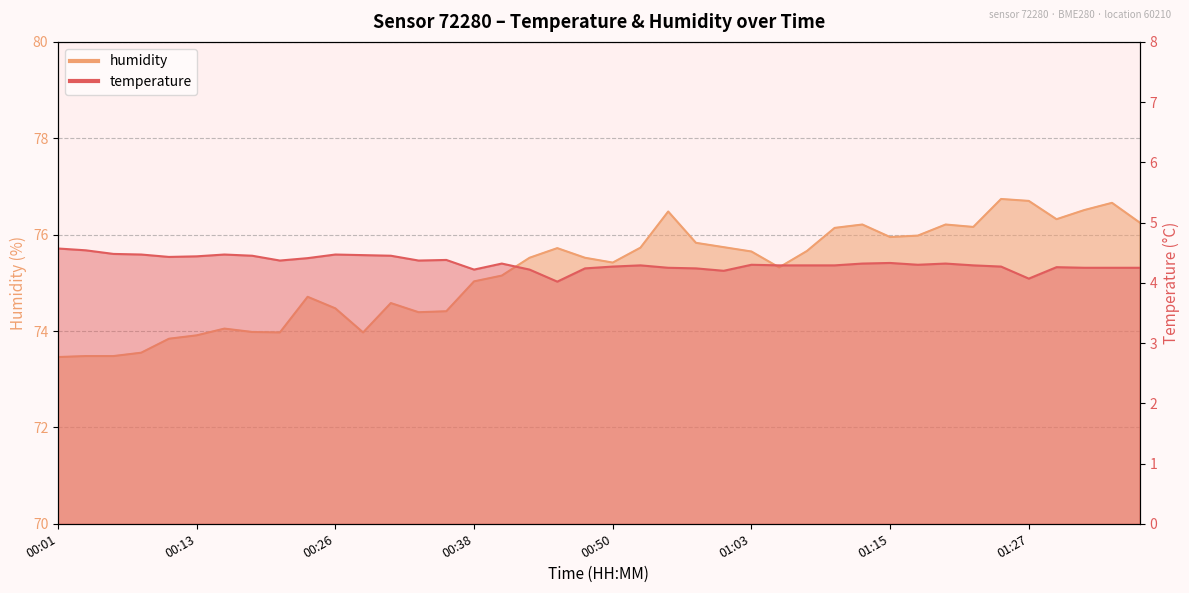

What is the total value across all series at 01:00?

79.9